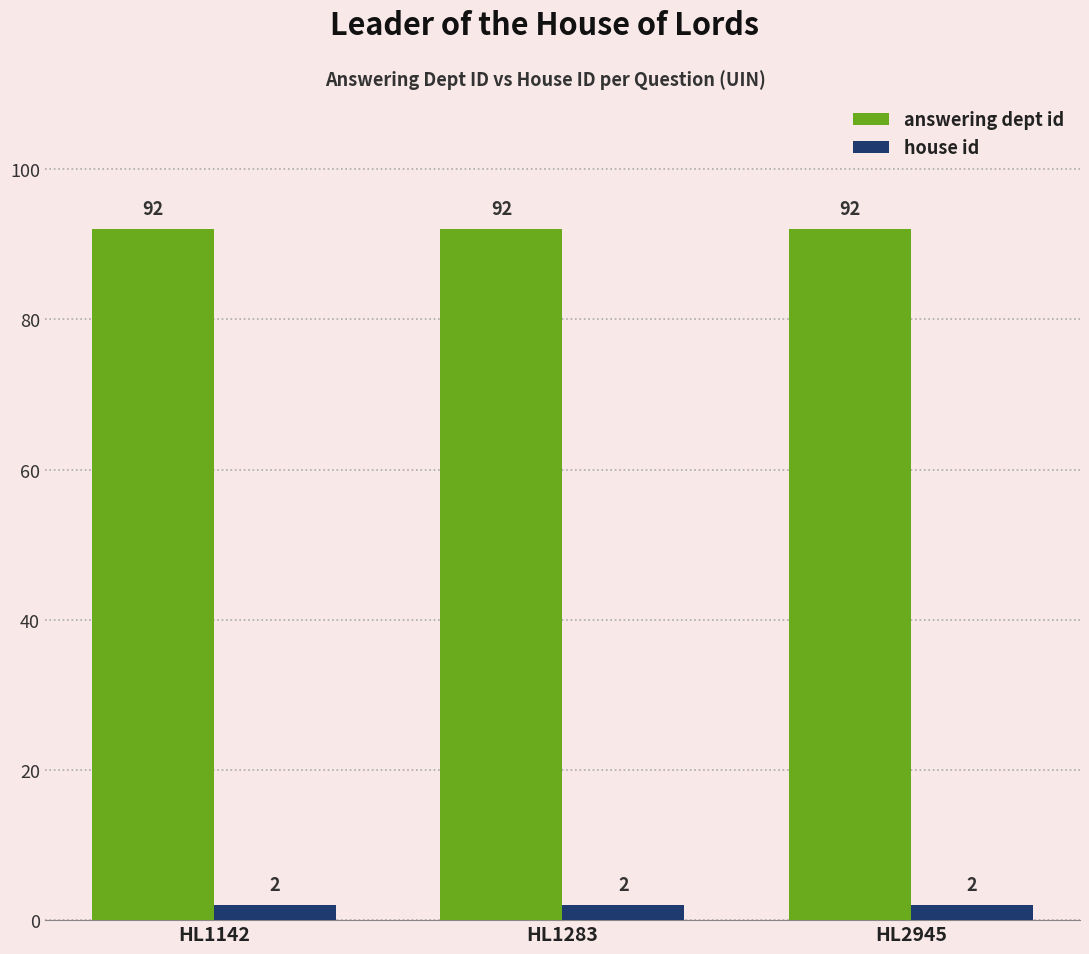

True or false: answering dept id has a value of 92 at HL2945.

True